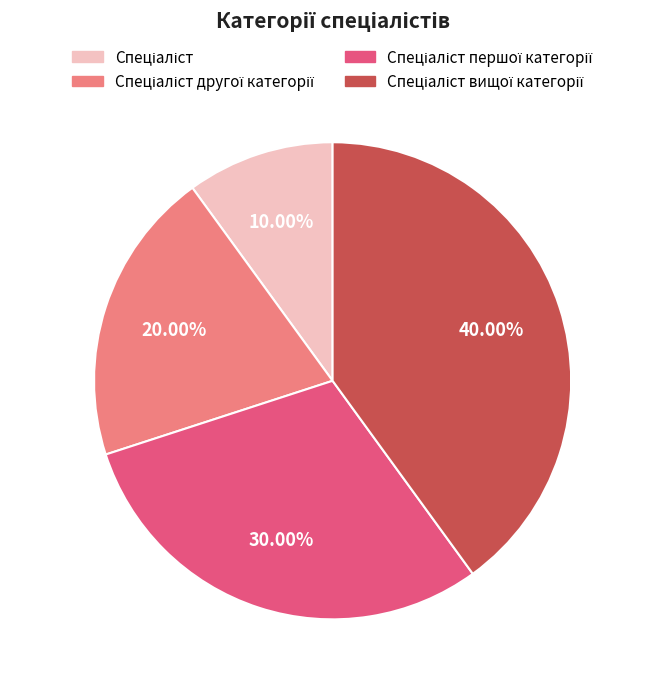

Is there any slice that represents more than half of the pie?

No